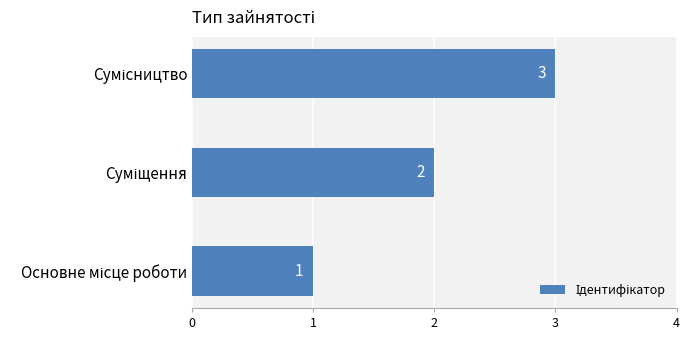

Count the values in the range 1 to 3.

3